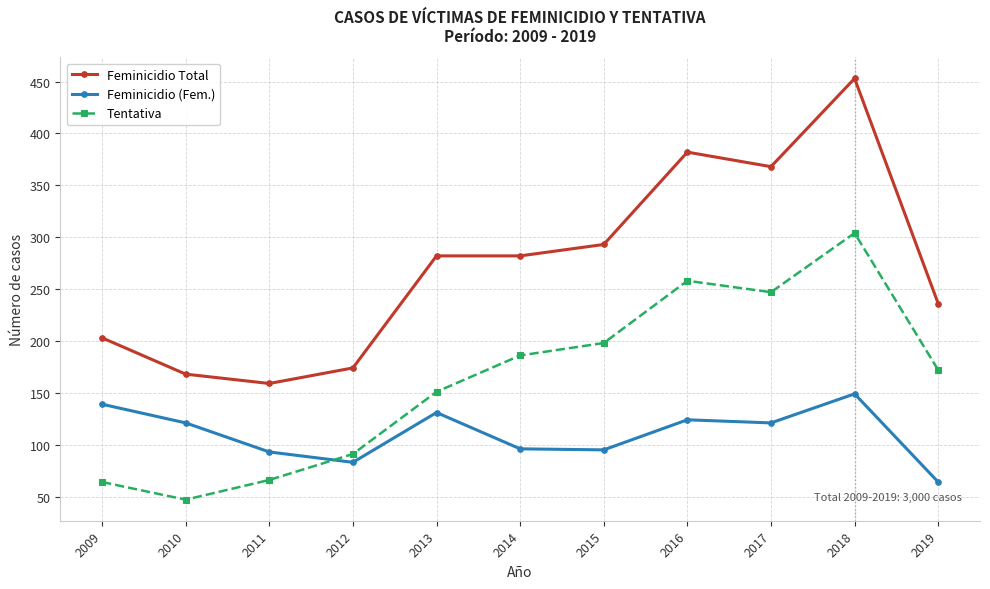

Which series has the widest spread of values?

Feminicidio Total